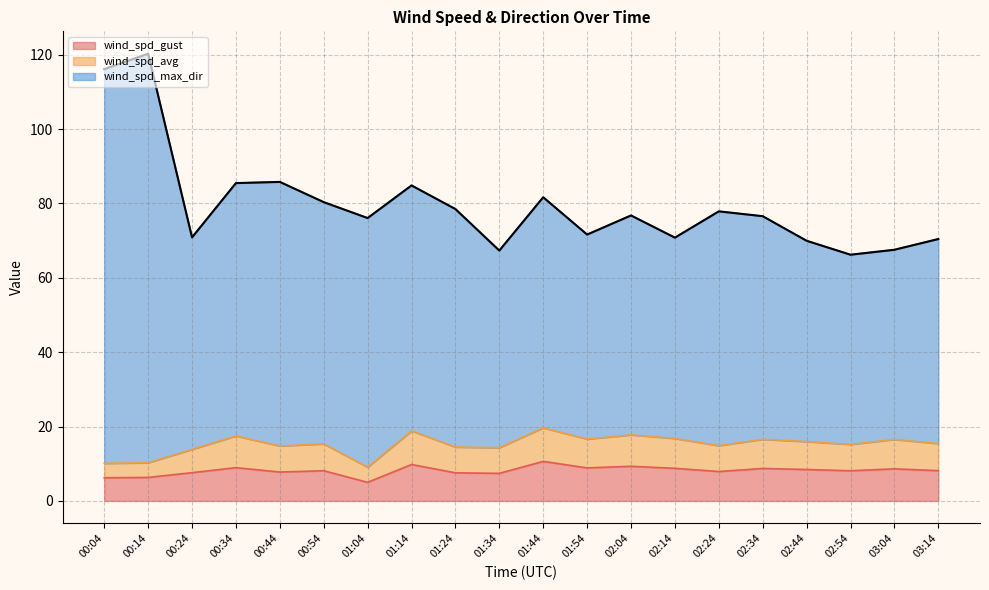

Which series changed the most between 00:44 and 03:04?

wind_spd_max_dir